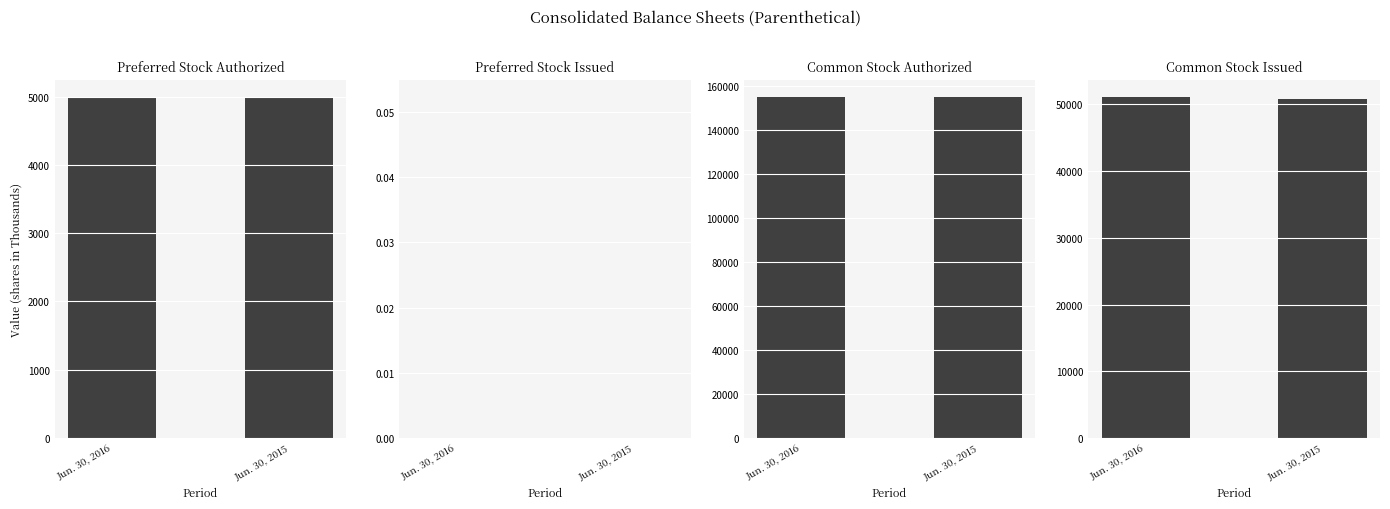

What is the sum of the Common Stock Issued values at Jun. 30, 2016 and Jun. 30, 2015?

101835